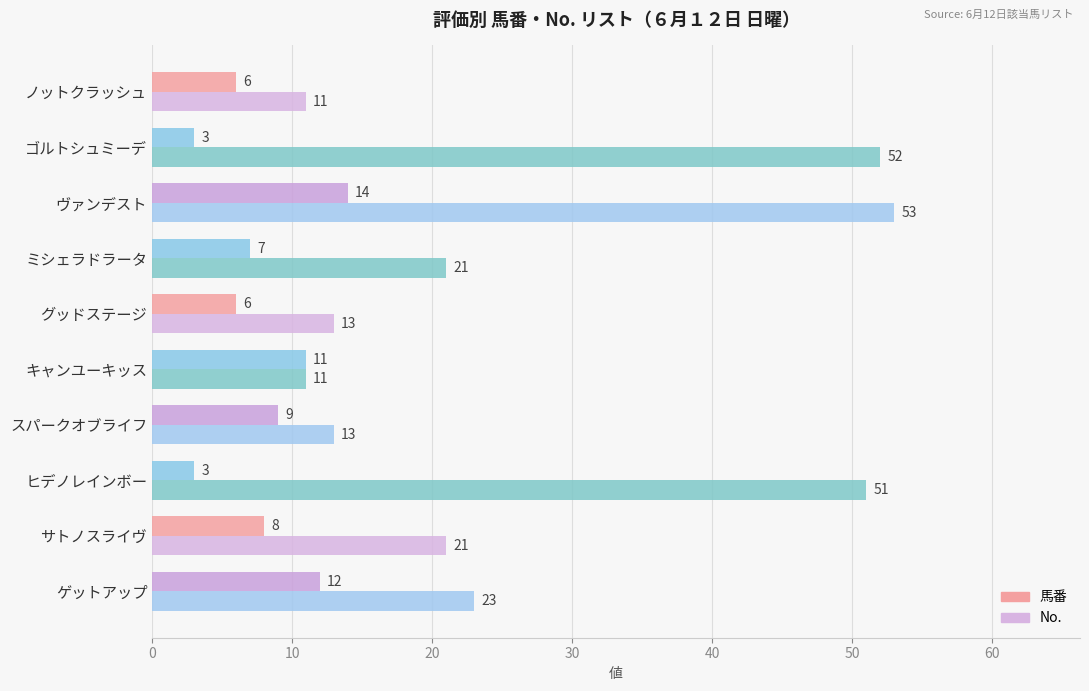

Which series has the largest range (max minus min)?

No.